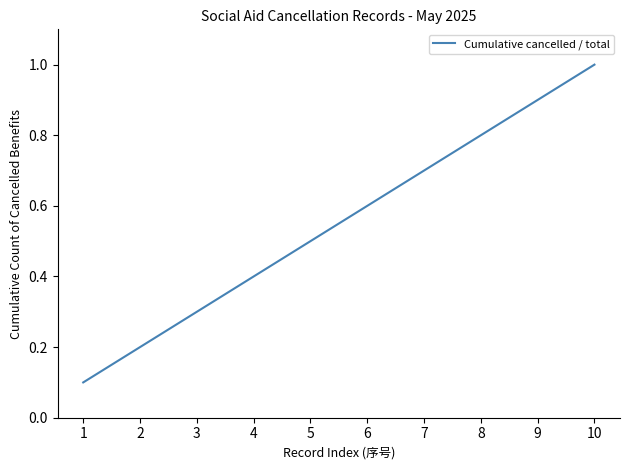

Which label corresponds to the largest value in the chart?

10